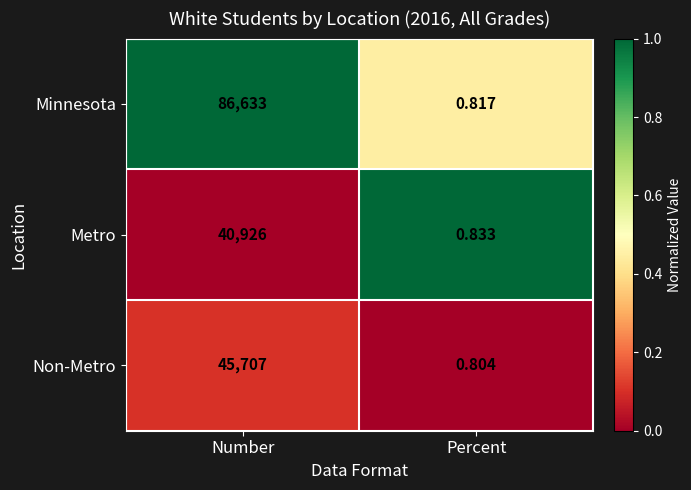

Which series changed the most between Number and Percent?

Minnesota